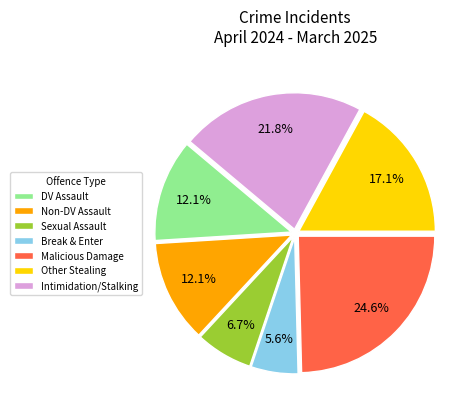

Is there any slice that represents more than half of the pie?

No